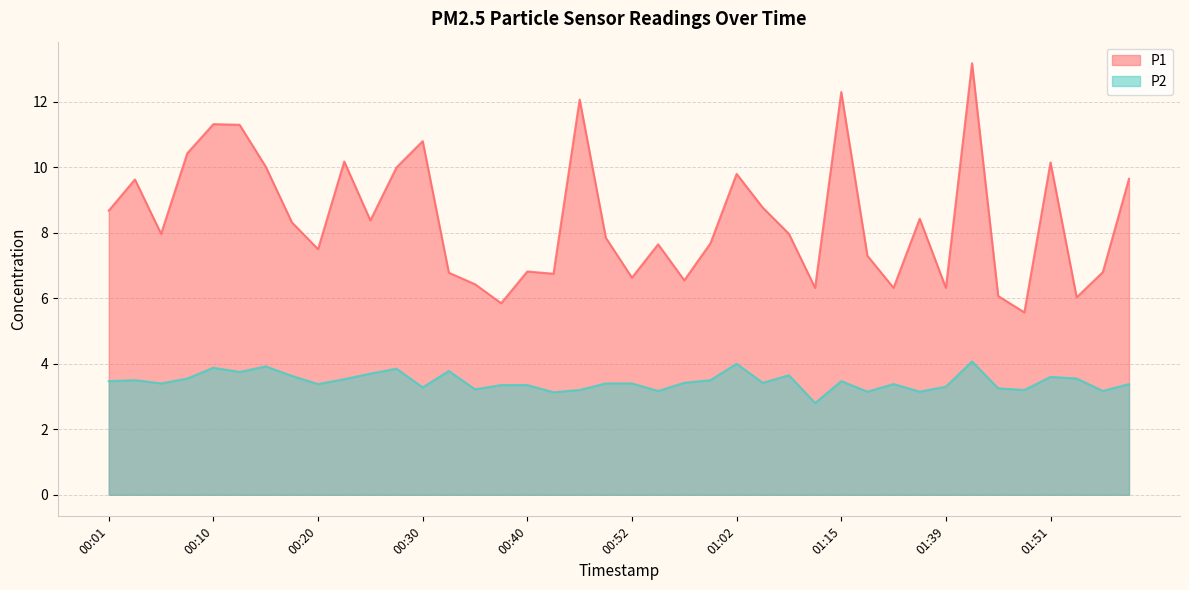

The P1 series shows 4.8 at 00:10. True or false?

False